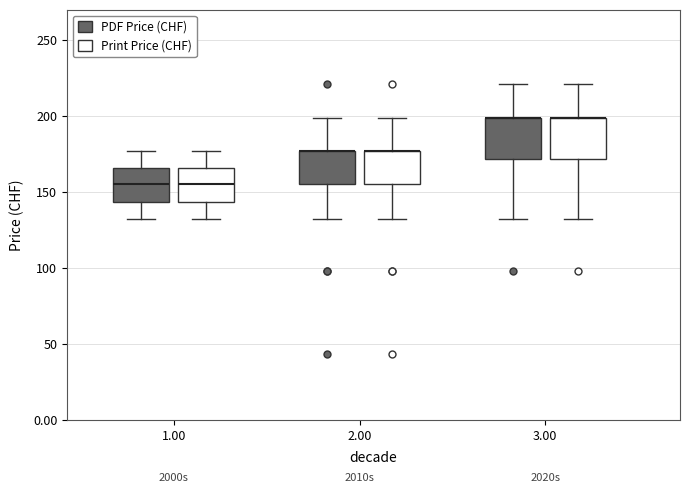

Where does the upper whisker of the box for 3.00 (PDF Price (CHF)) end on the y-axis? The values are not printed on the chart, so give them approximately, as read against the axis.

220